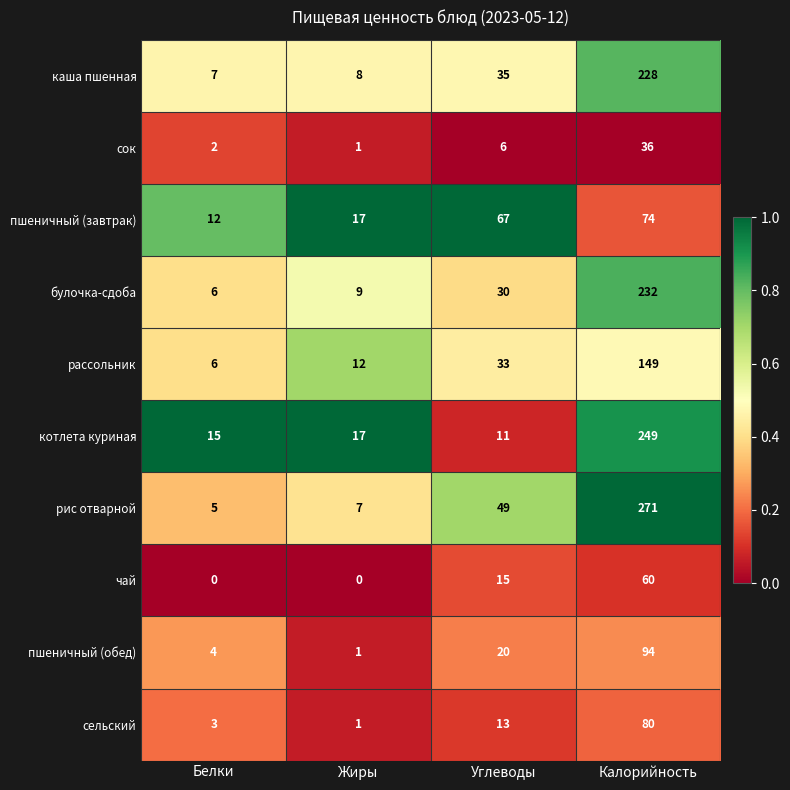

Which label corresponds to the largest value in the chart?

Калорийность